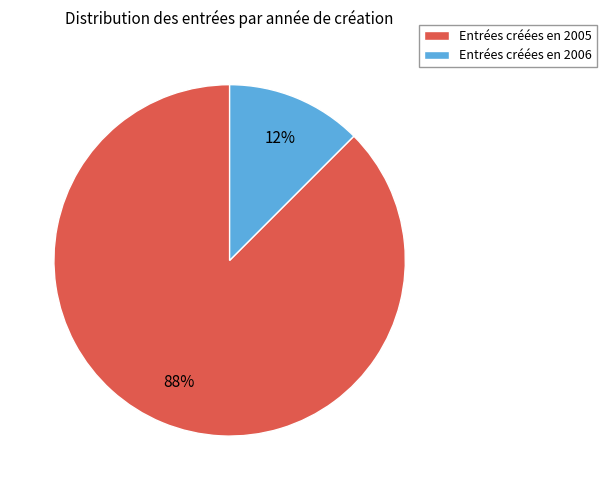

Rank the categories by value from highest to lowest.

Entrées créées en 2005, Entrées créées en 2006